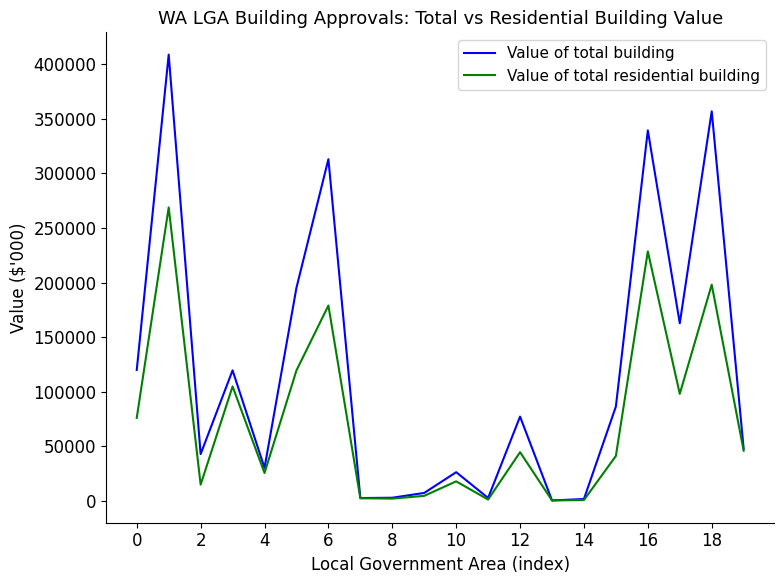

List the series in order of their overall mean, highest first.

Value of total building, Value of total residential building